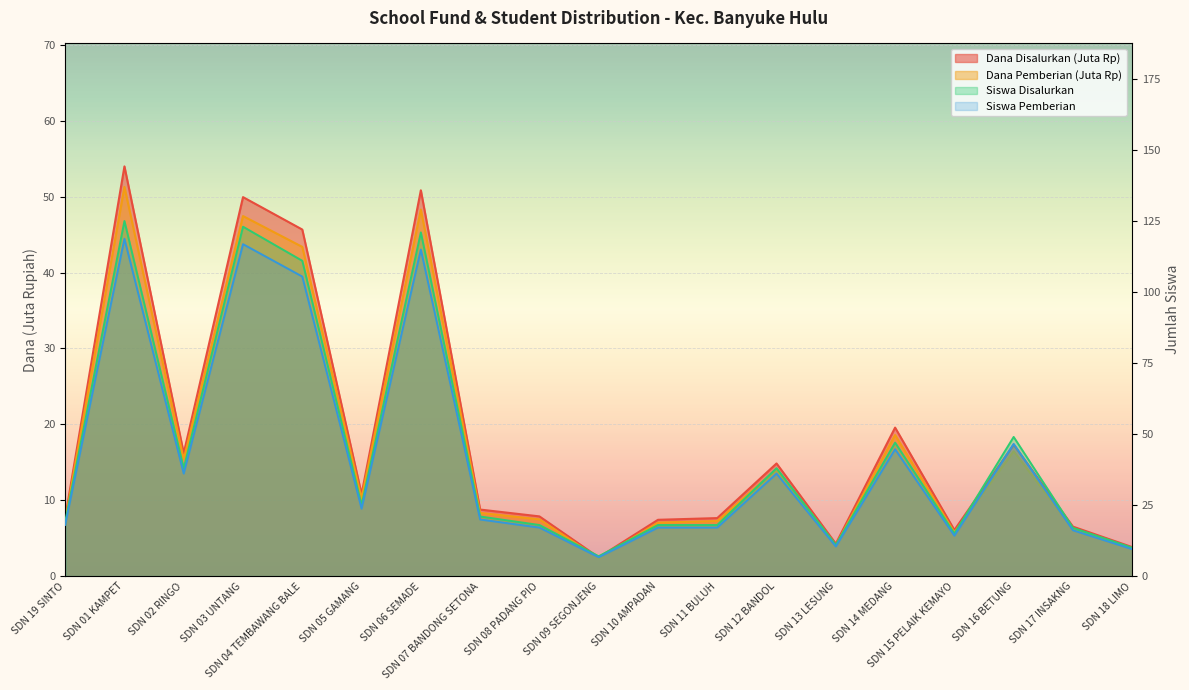

Which series changed the most between SDN 01 KAMPET and SDN 11 BULUH?

Siswa Disalurkan